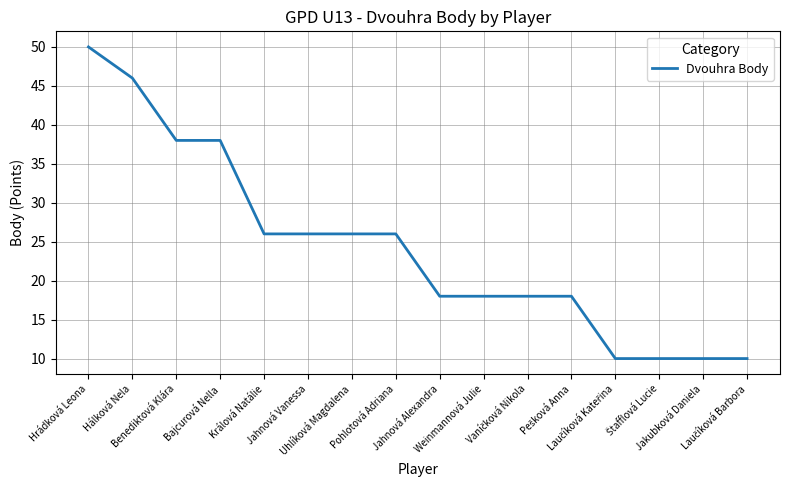

What is the approximate value at Jakubková Daniela, to the nearest 10?

10